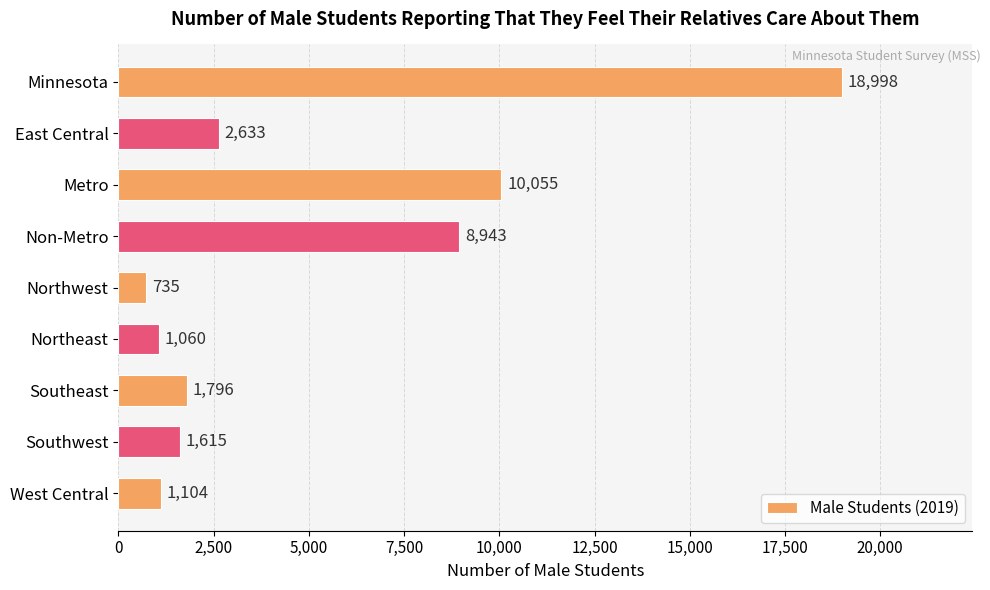

At which category does the chart reach its minimum across all series?

Northwest